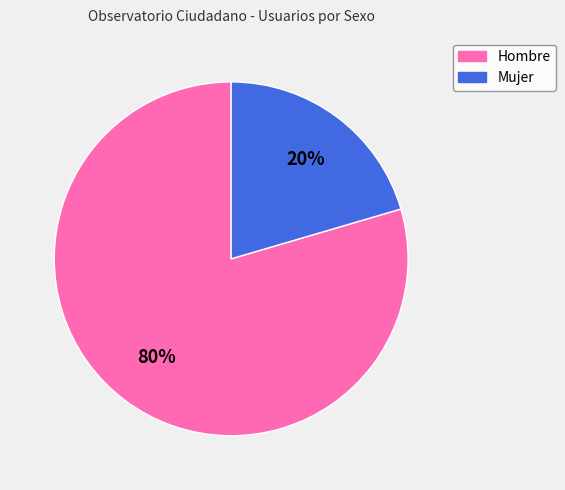

Which category has the biggest portion of the pie?

Hombre